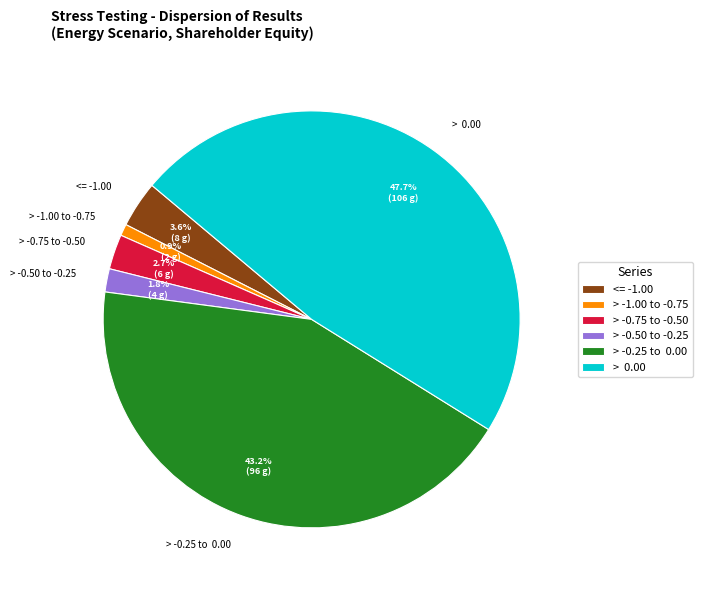

How much of the chart is everything except <= -1.00?

96.4%